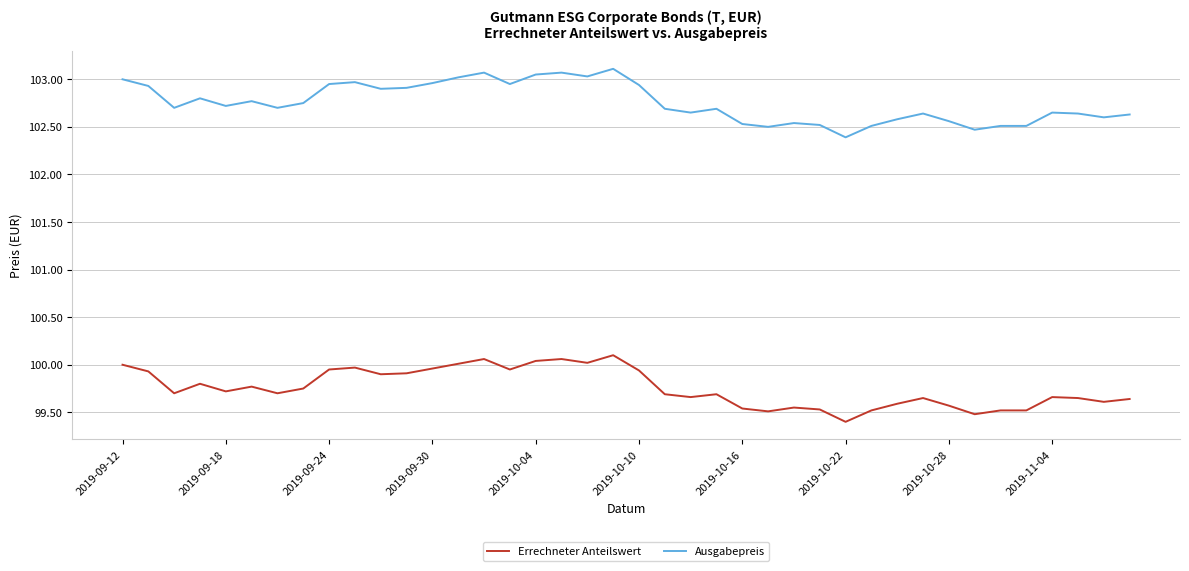

What is the difference between the maximum and minimum values in the Errechneter Anteilswert series?

0.7